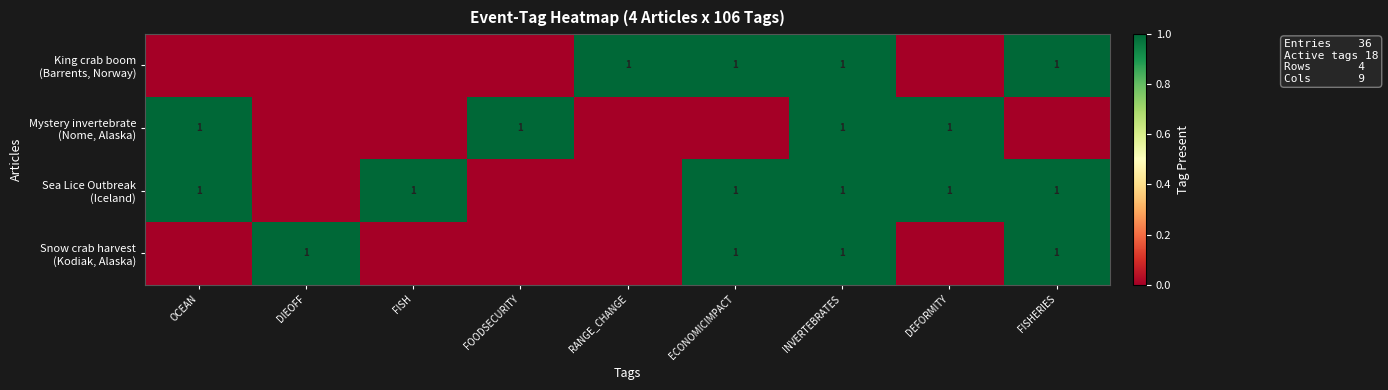

Count the number of categories in the chart.

9